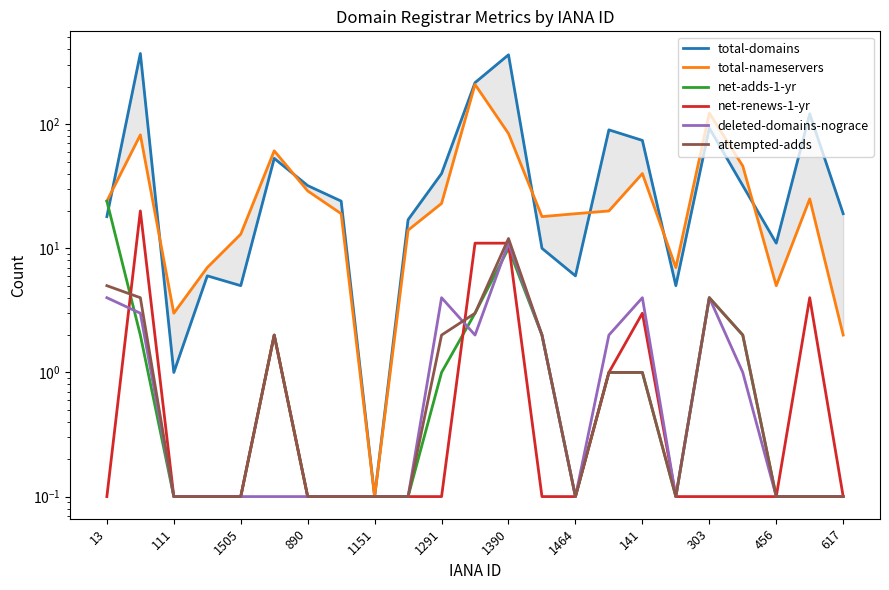

The net-renews-1-yr series shows 0.1 at 17. True or false?

True